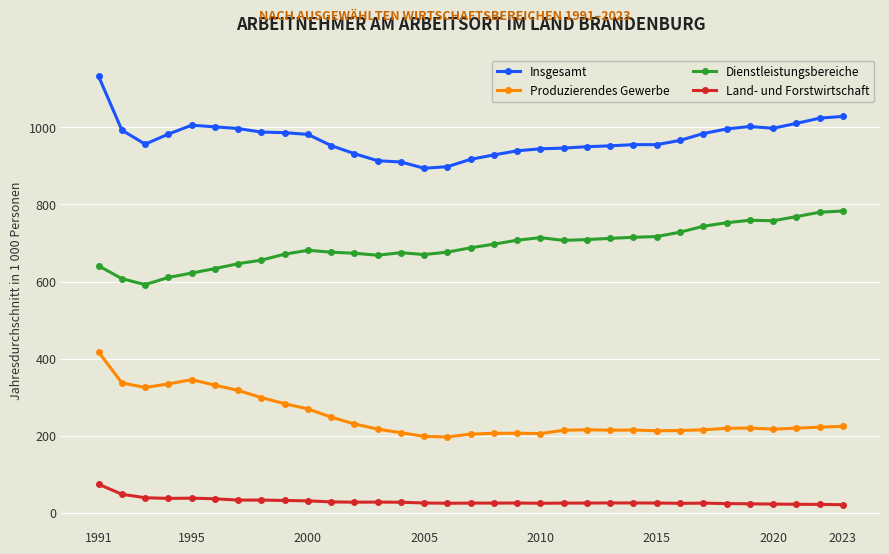

Which series has the widest spread of values?

Insgesamt